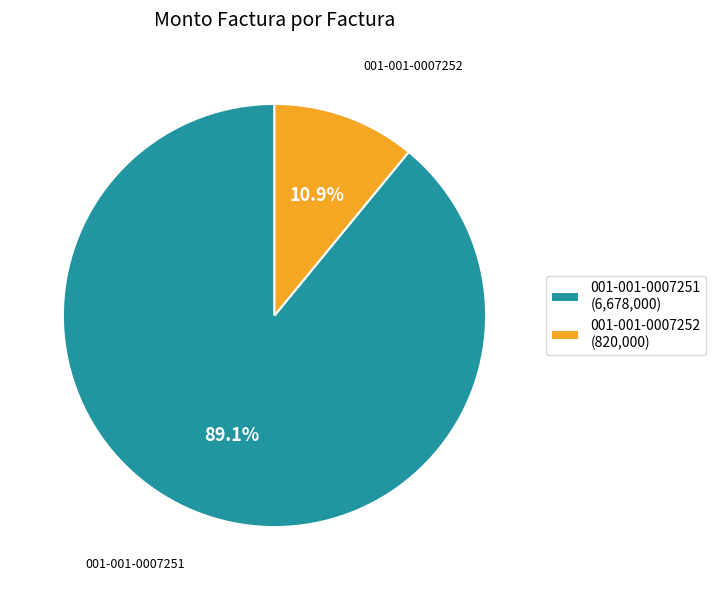

To the nearest percent, what is the combined percentage of 001-001-0007252 and 001-001-0007251?

100%